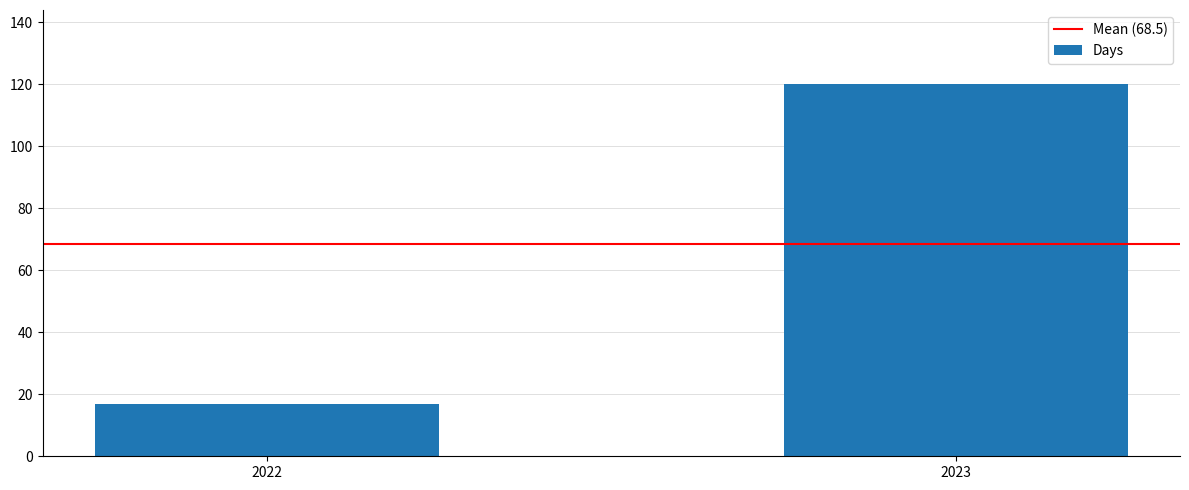

Does the chart contain any negative values?

No